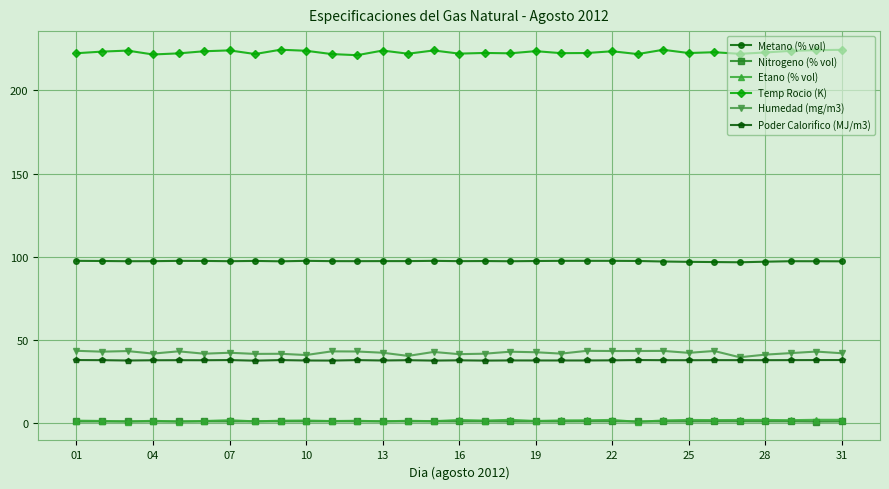

How many lines are shown in the chart?

6